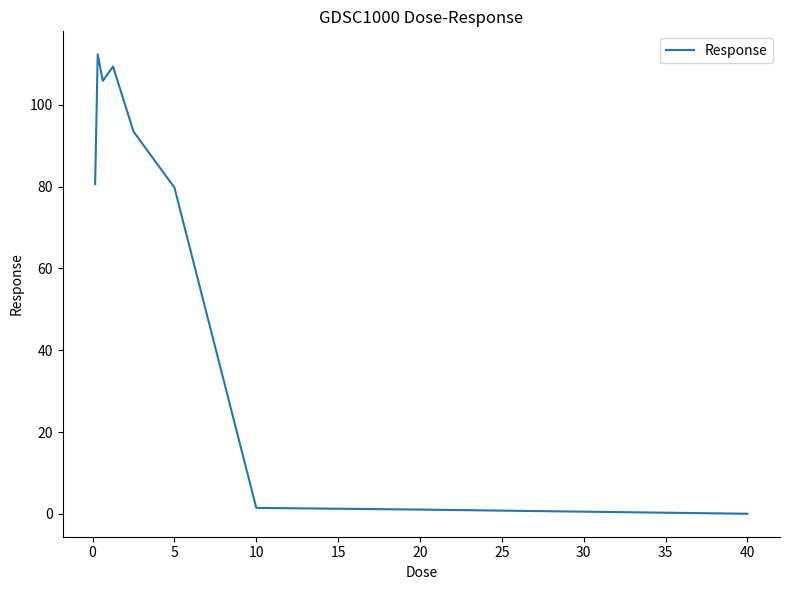

Does the chart display data point markers on the line(s)?

No